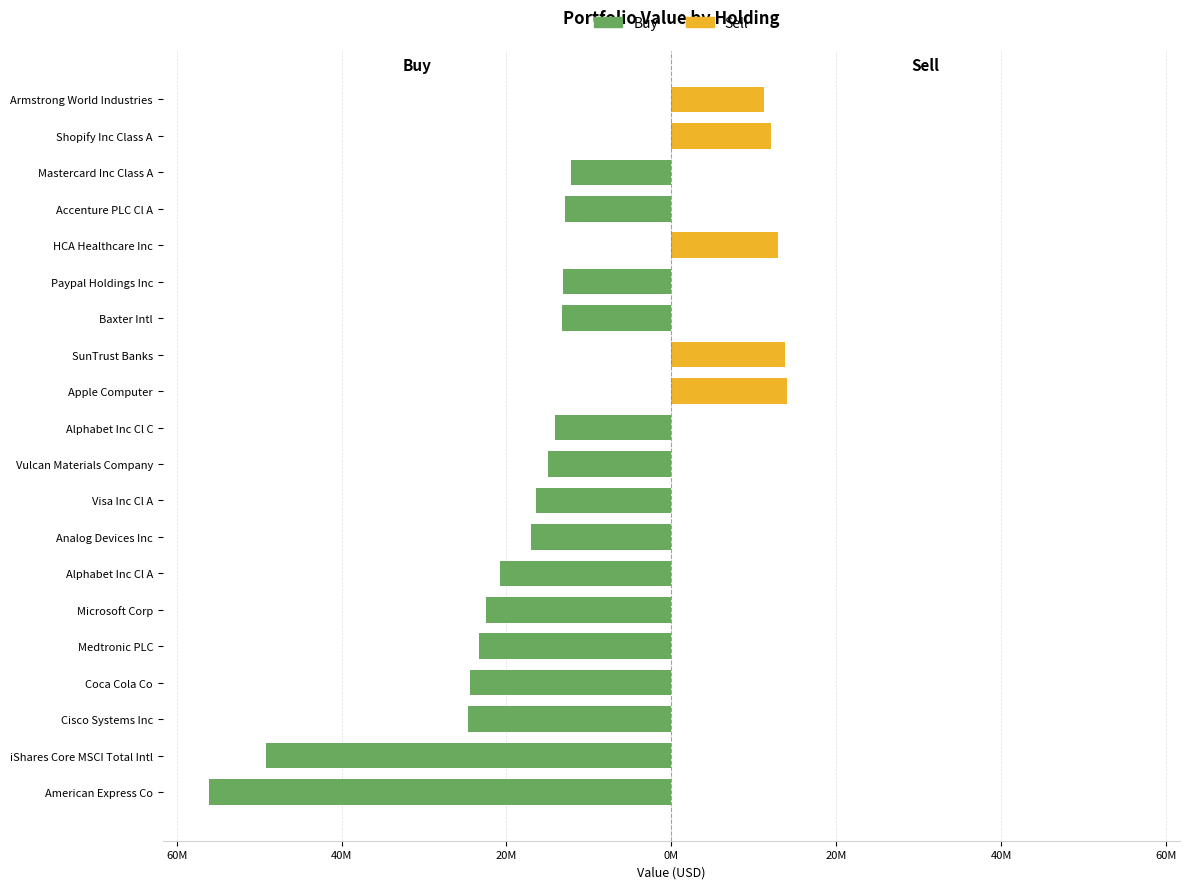

Which series has the widest spread of values?

Buy